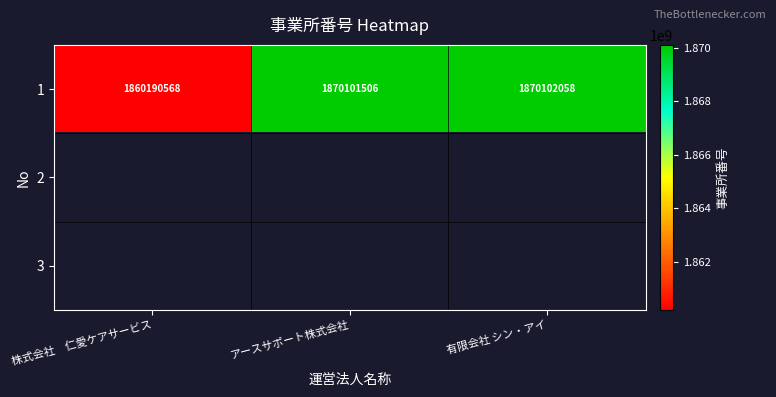

Read the 1 value at 有限会社 シン・アイ, to the nearest 10.

1870102060